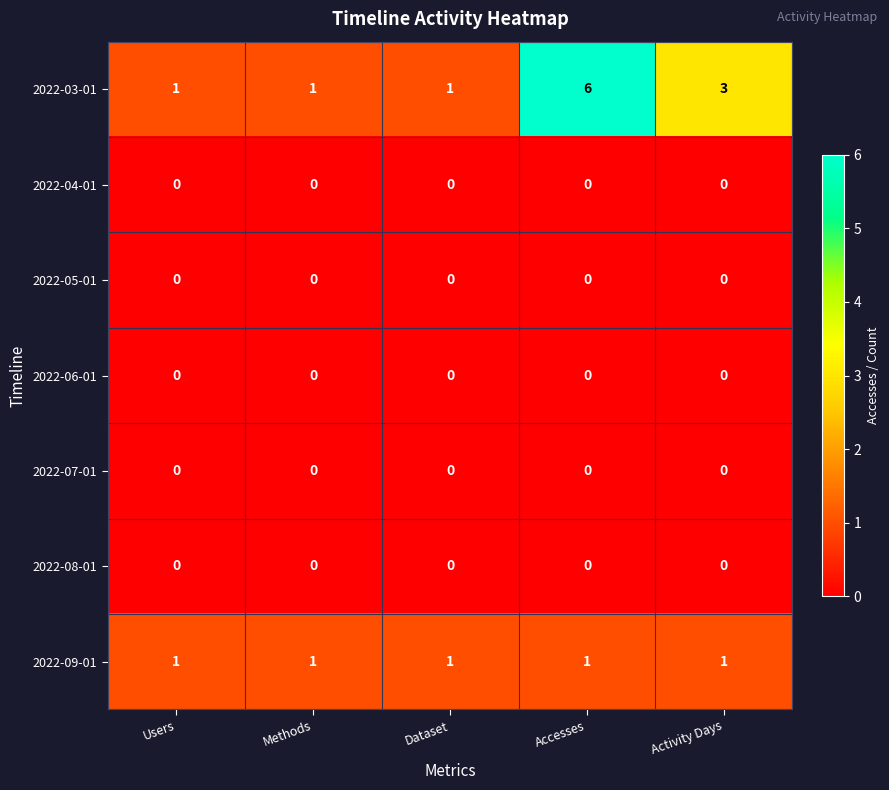

Which series changed the most between Dataset and Accesses?

2022-03-01